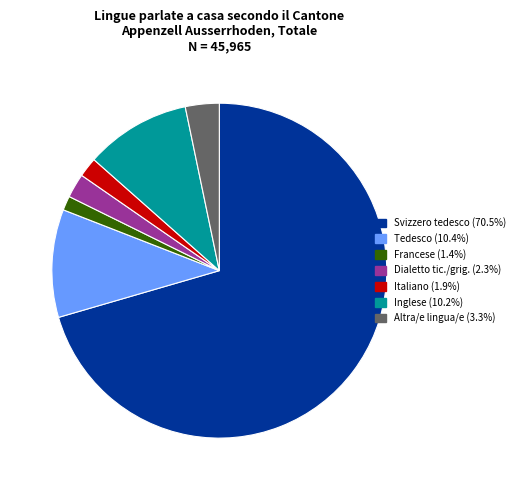

Is there a majority slice in this chart?

Yes